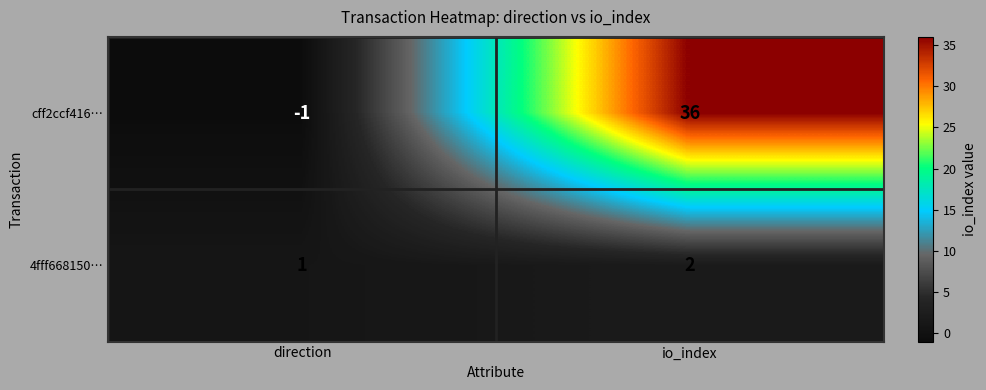

Reading right to left, extract all data points from this chart.

cff2ccf416…: io_index=36	direction=-1
4fff668150…: io_index=2	direction=1